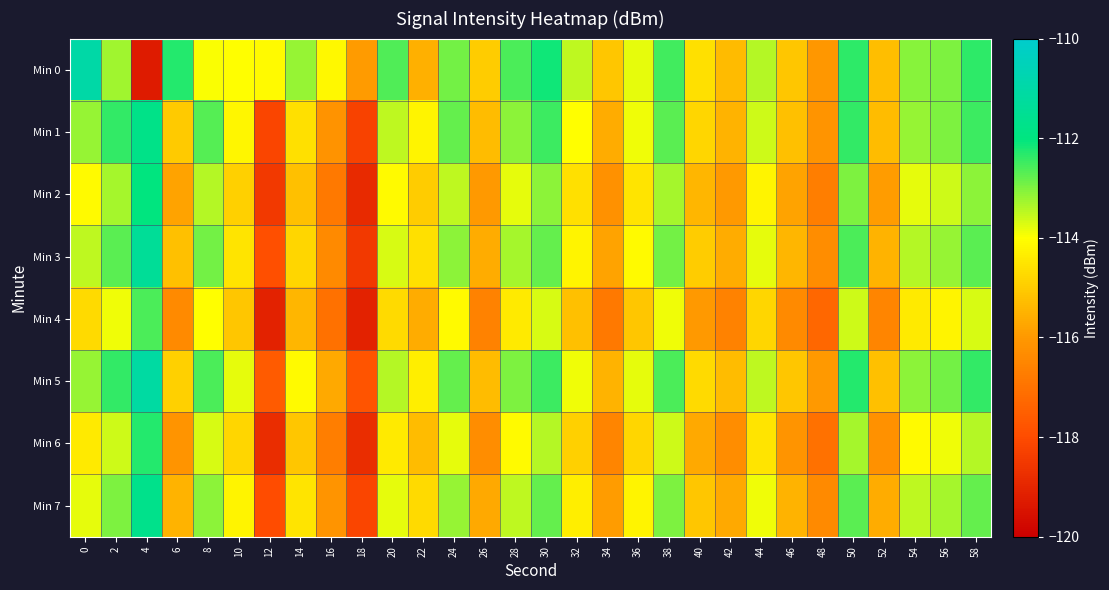

Which has a higher value, 46 or 52?

46